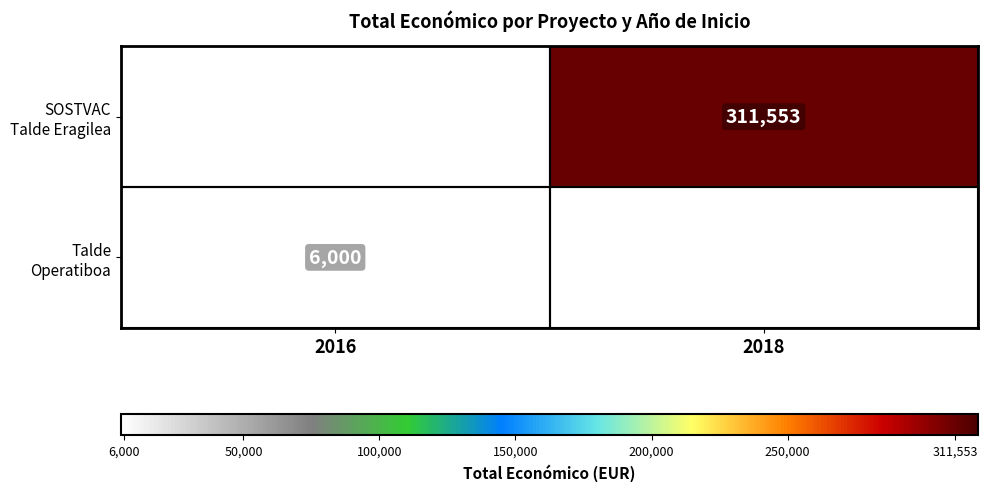

Which category has the lowest value across all series?

2016